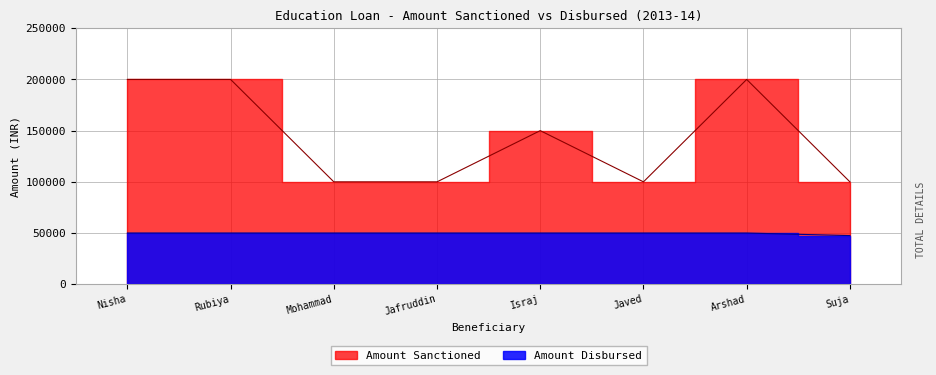

True or false: Amount Disbursed and Amount Sanctioned cross at least once.

False